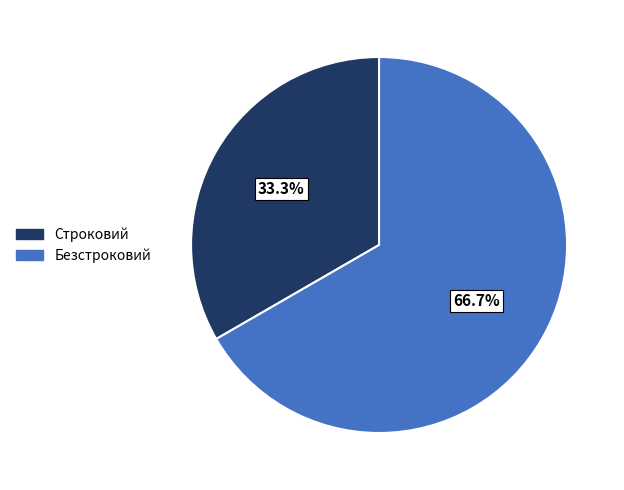

Which slice is the largest?

Безстроковий